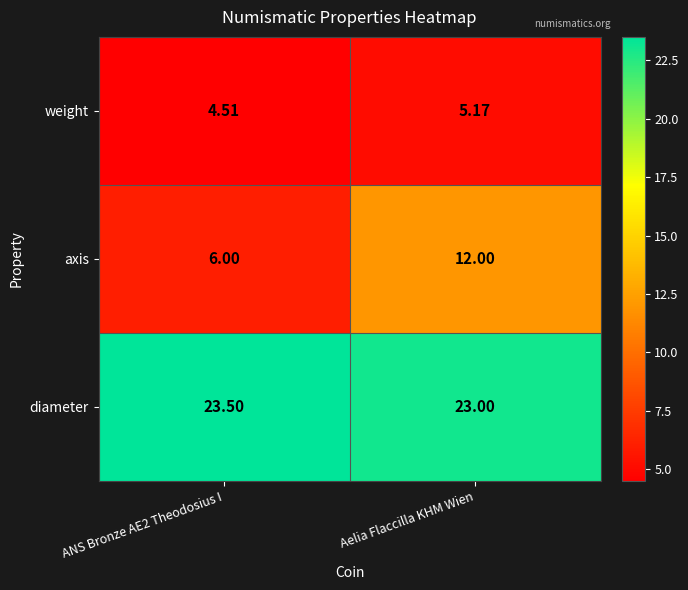

What is the greatest value displayed?

23.5